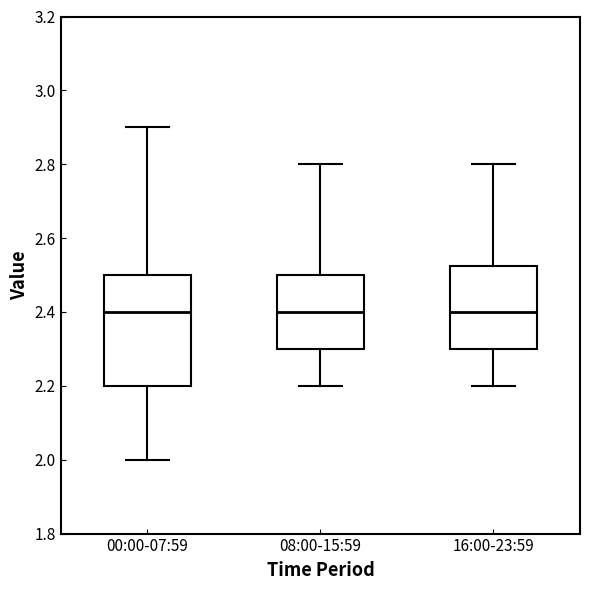

Comparing the boxes themselves (not the whiskers), which one is the tallest?

00:00-07:59